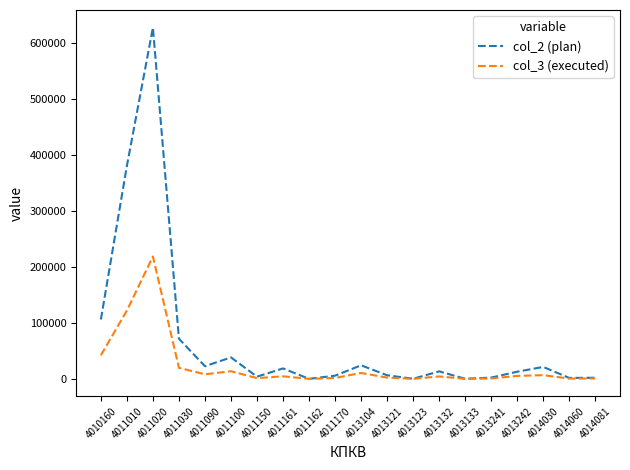

What are all the series names shown in the legend?

col_2 (plan), col_3 (executed)